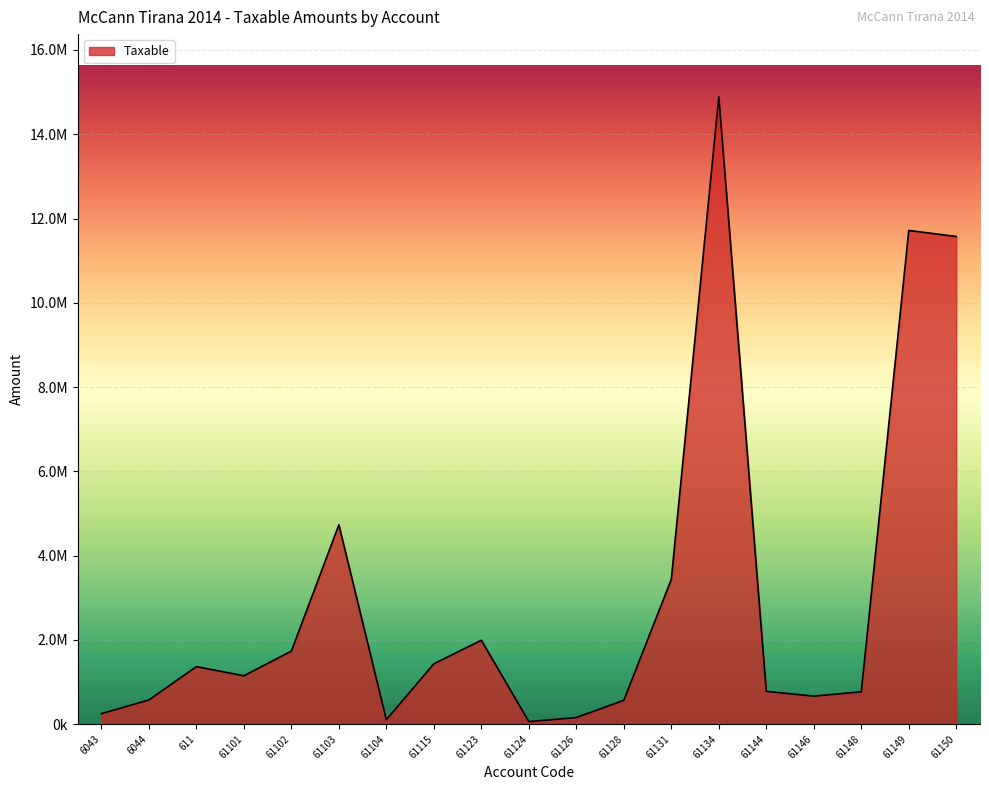

What is the difference between the values at 61101 and 61146?

482958.2